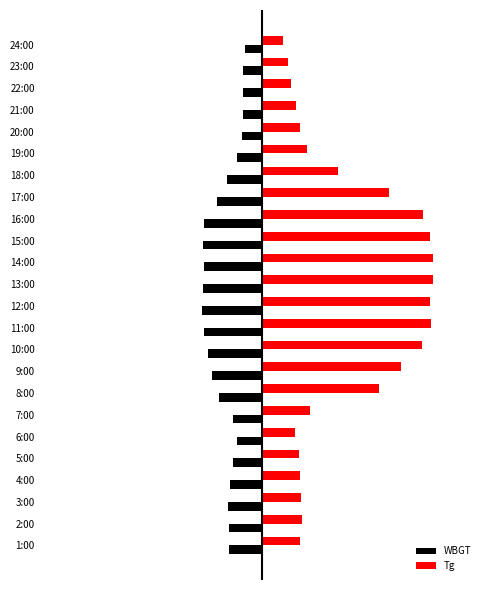

Reading right to left, extract all data points from this chart.

WBGT: 23=-2.7	22=-3.1	21=-3.1	20=-3.1	19=-3.2	18=-4.0	17=-5.7	16=-7.3	15=-9.3	14=-9.5	13=-9.3	12=-9.5	11=-9.7	10=-9.4	9=-8.7	8=-8.1	7=-6.9	6=-4.7	5=-4.1	4=-4.7	3=-5.2	2=-5.5	1=-5.4	0=-5.3
Tg: 23=3.3	22=4.1	21=4.6	20=5.5	19=6.1	18=7.2	17=12.2	16=20.4	15=25.9	14=27.0	13=27.5	12=27.5	11=26.9	10=27.1	9=25.7	8=22.3	7=18.8	6=7.6	5=5.3	4=5.9	3=6.0	2=6.3	1=6.4	0=6.1